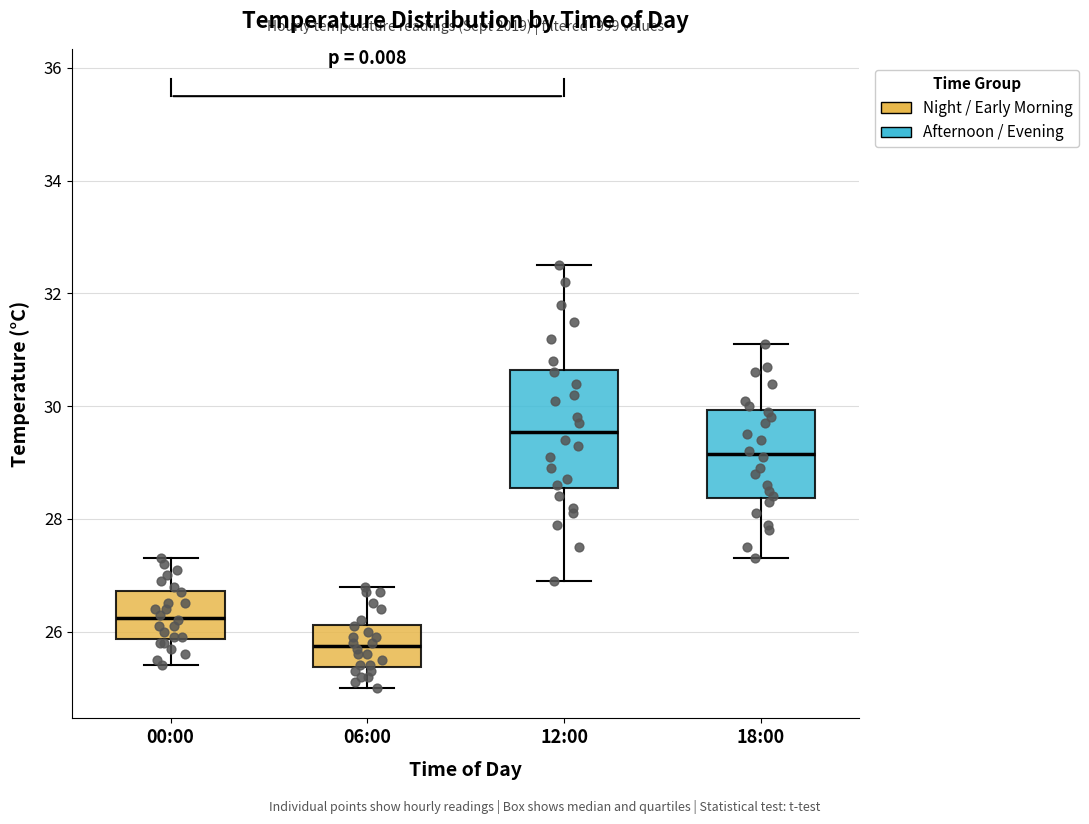

Reading left to right, read every box against the y-axis: the position of its median line, the range the box covers, and the ends of its whiskers. The values are not printed on the chart, so give them approximately, as read against the axis.

00:00: median 26.2, box 25.8 to 26.8, whiskers 25.4 to 27.4
06:00: median 25.8, box 25.4 to 26.2, whiskers 25.0 to 26.8
12:00: median 29.6, box 28.6 to 30.6, whiskers 27.0 to 32.6
18:00: median 29.2, box 28.4 to 30.0, whiskers 27.4 to 31.2